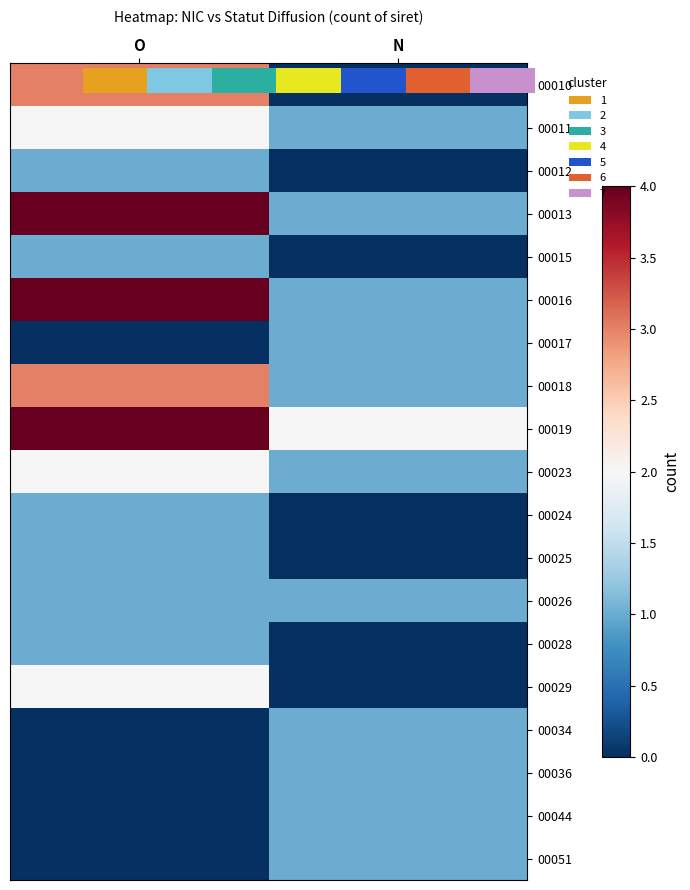

What is the sum of the 00051 values at N and O?

1